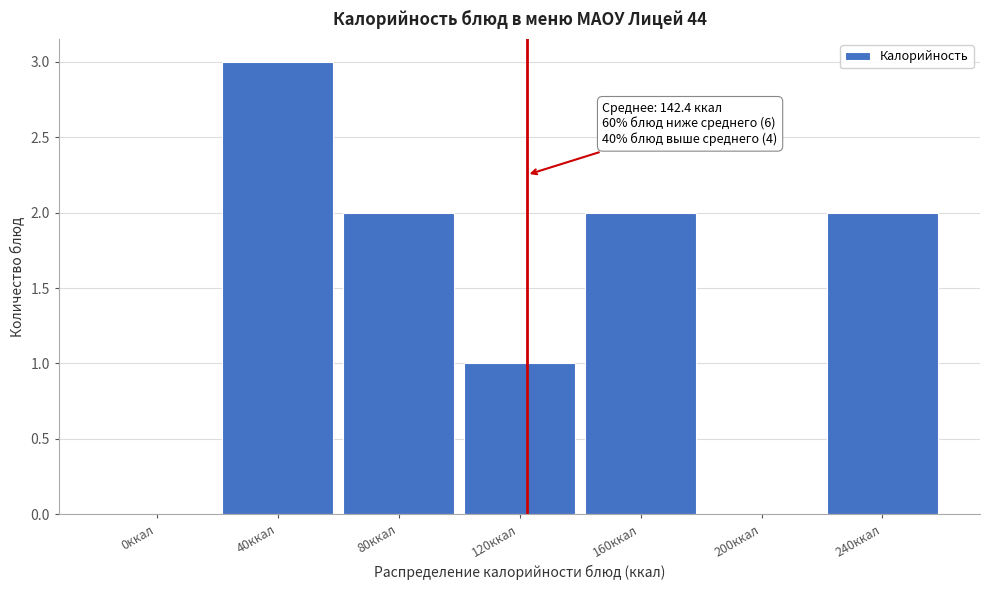

Reading left to right, list all the values displayed in this chart.

0ккал=0	40ккал=3	80ккал=2	120ккал=1	160ккал=2	200ккал=0	240ккал=2